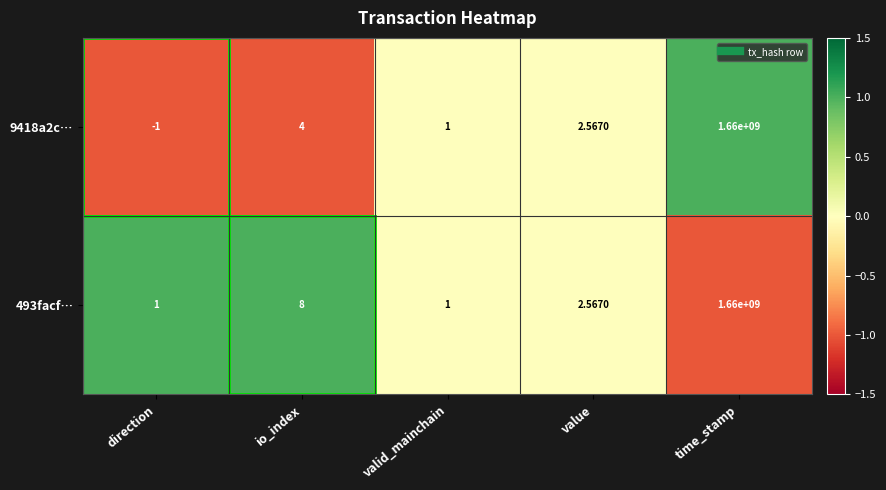

Which category has the highest value in the 9418a2c… series?

time_stamp